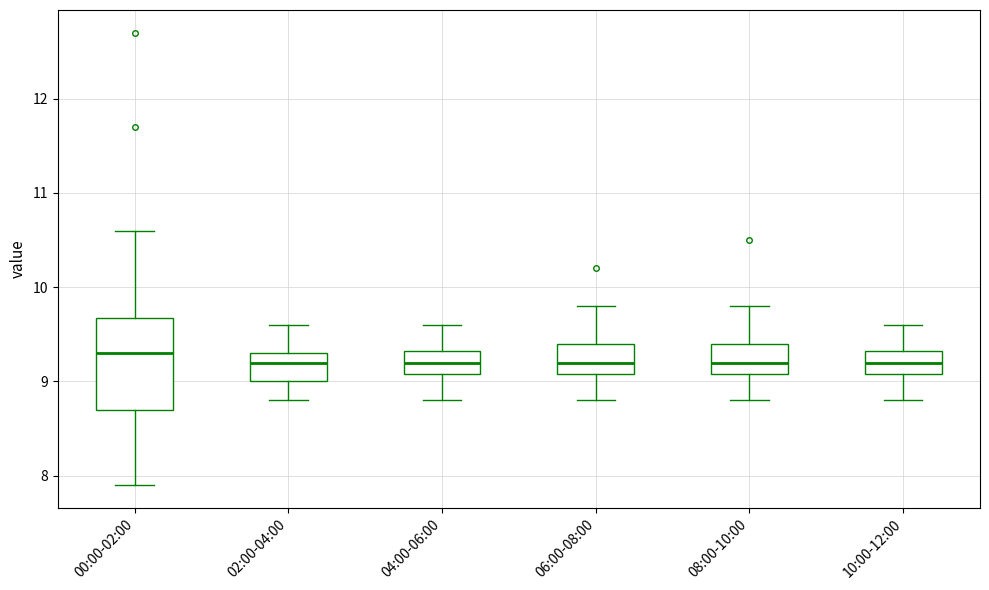

Reading left to right, transcribe this box plot: for each box, give where its median line is, the range the box spans, and where its two whiskers end, as read against the y-axis. The values are not printed on the chart, so give them approximately, as read against the axis.

00:00-02:00: median 9.3, box 8.7 to 9.7, whiskers 7.9 to 10.6
02:00-04:00: median 9.2, box 9.0 to 9.3, whiskers 8.8 to 9.6
04:00-06:00: median 9.2, box 9.1 to 9.3, whiskers 8.8 to 9.6
06:00-08:00: median 9.2, box 9.1 to 9.4, whiskers 8.8 to 9.8
08:00-10:00: median 9.2, box 9.1 to 9.4, whiskers 8.8 to 9.8
10:00-12:00: median 9.2, box 9.1 to 9.3, whiskers 8.8 to 9.6